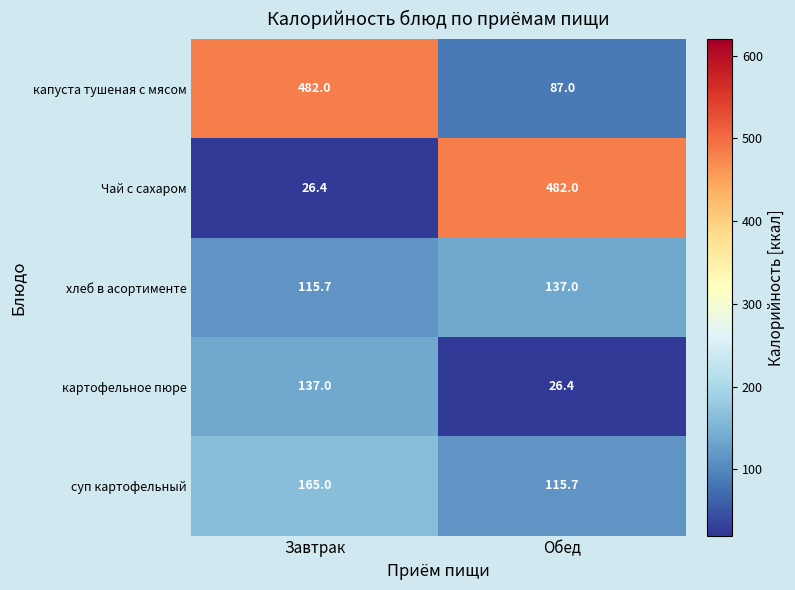

True or false: хлеб в асортименте has a value of 37.5 at Завтрак.

False